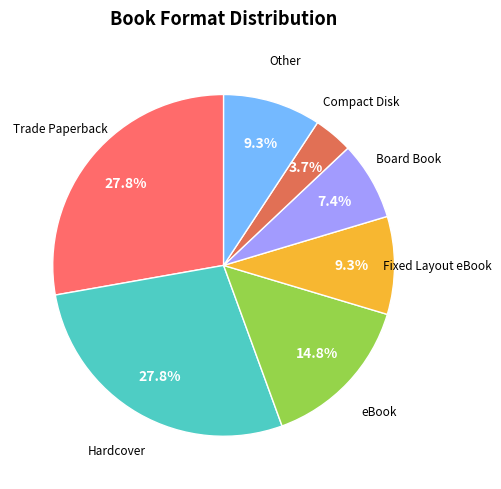

Does any single category account for the majority?

No